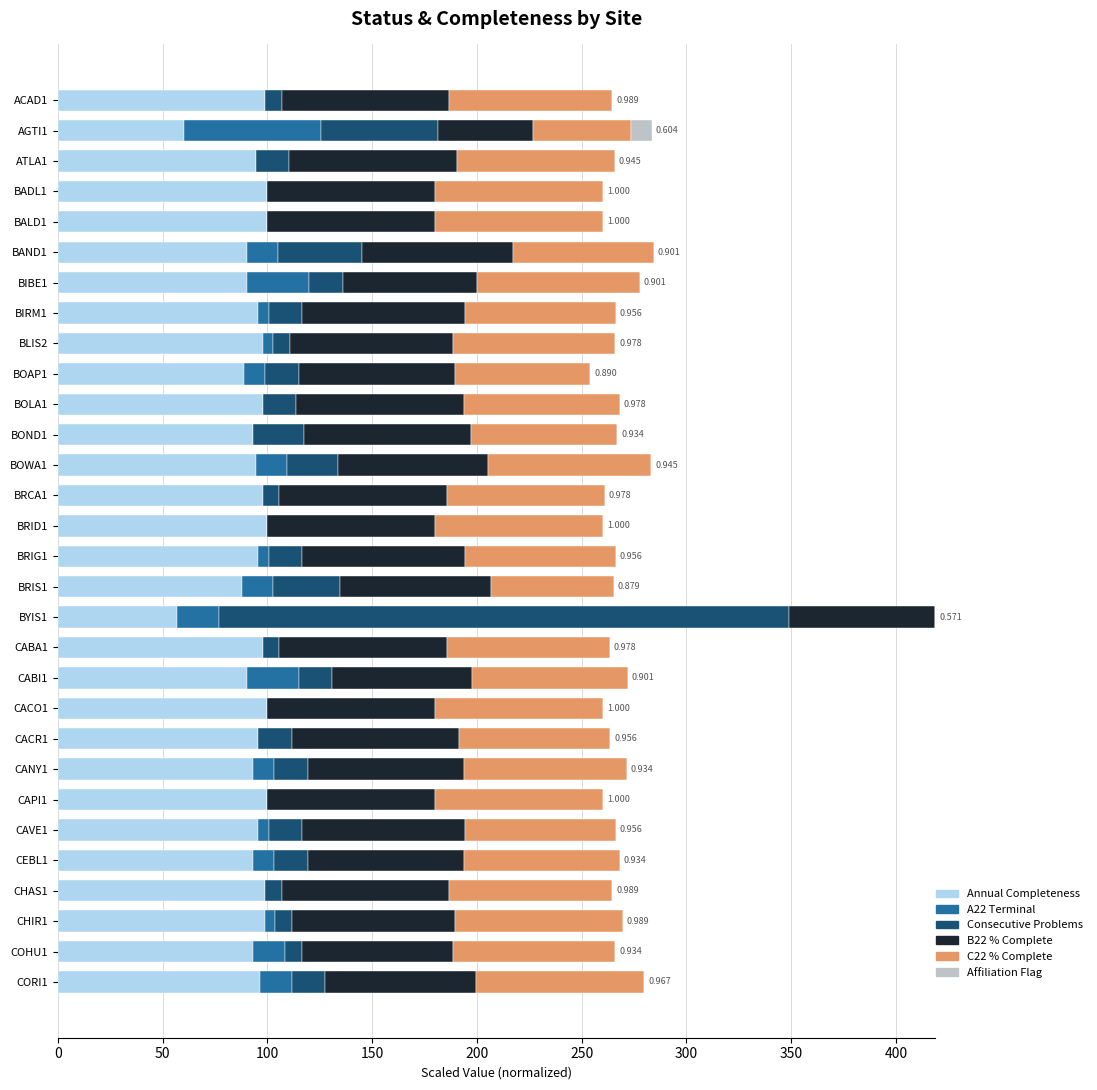

What are all the series names shown in the legend?

Annual Completeness, A22 Terminal, Consecutive Problems, B22 % Complete, C22 % Complete, Affiliation Flag